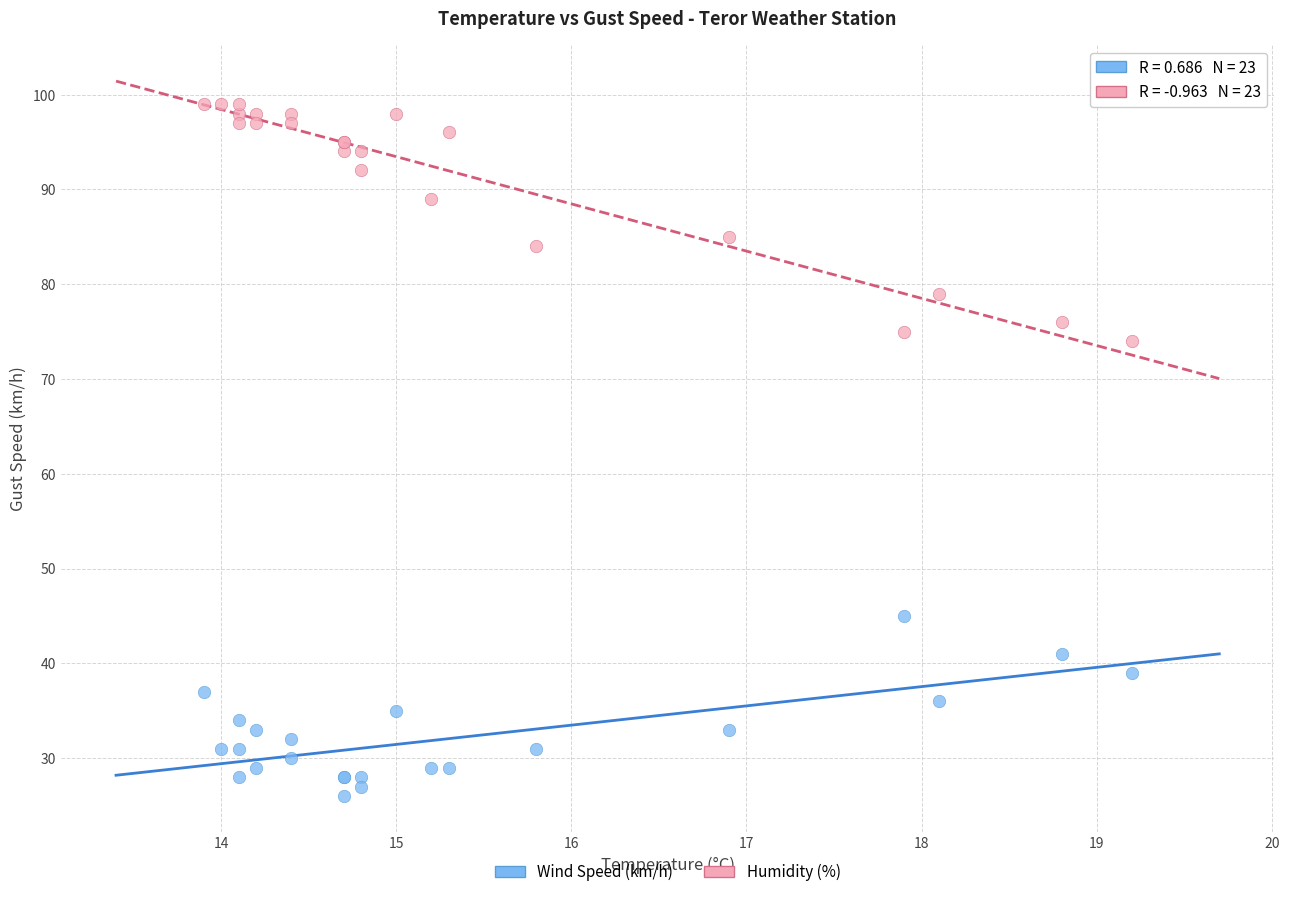

Which series reaches the maximum Y coordinate?

Humidity (%)